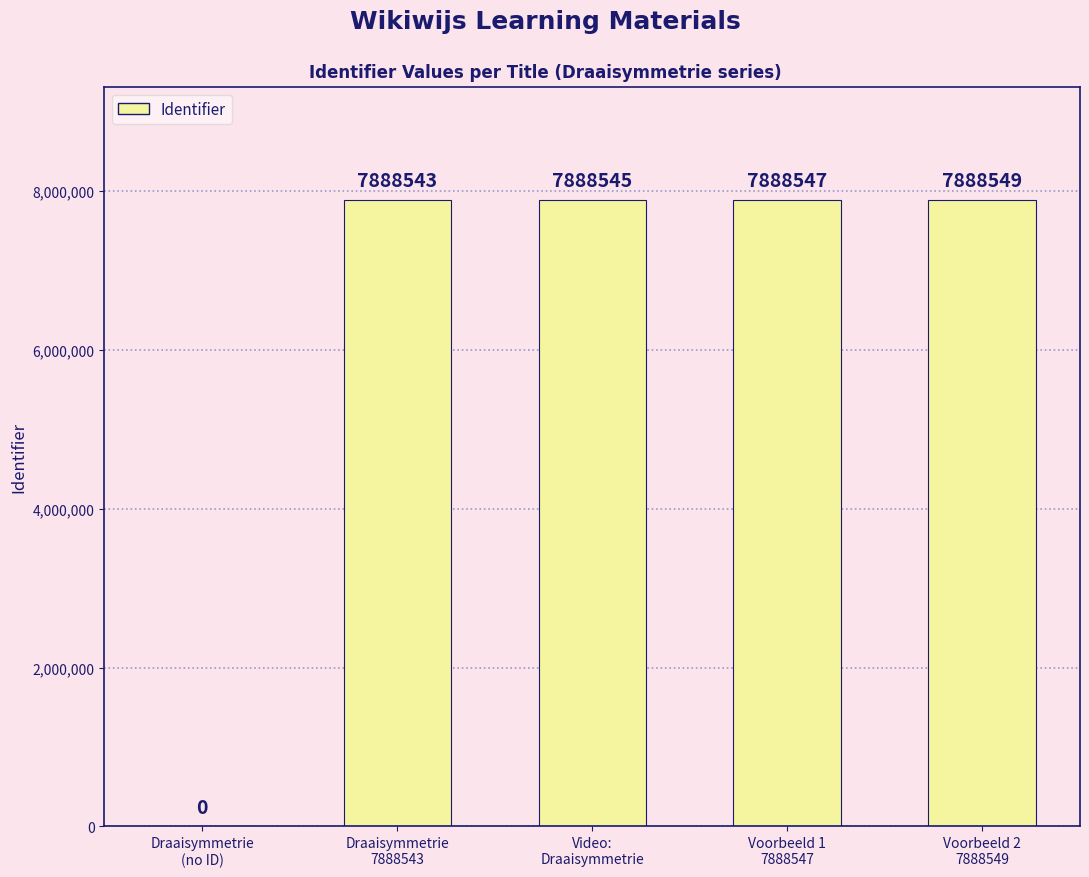

What is the maximum value shown in the chart?

7888549